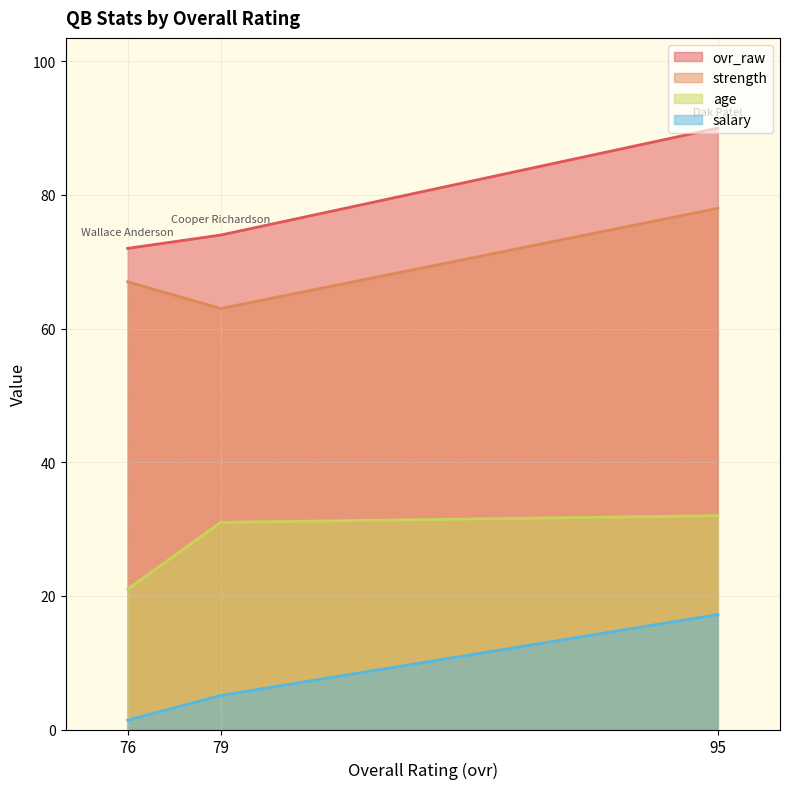

The value of strength at 95 is 78.0. True or false?

True